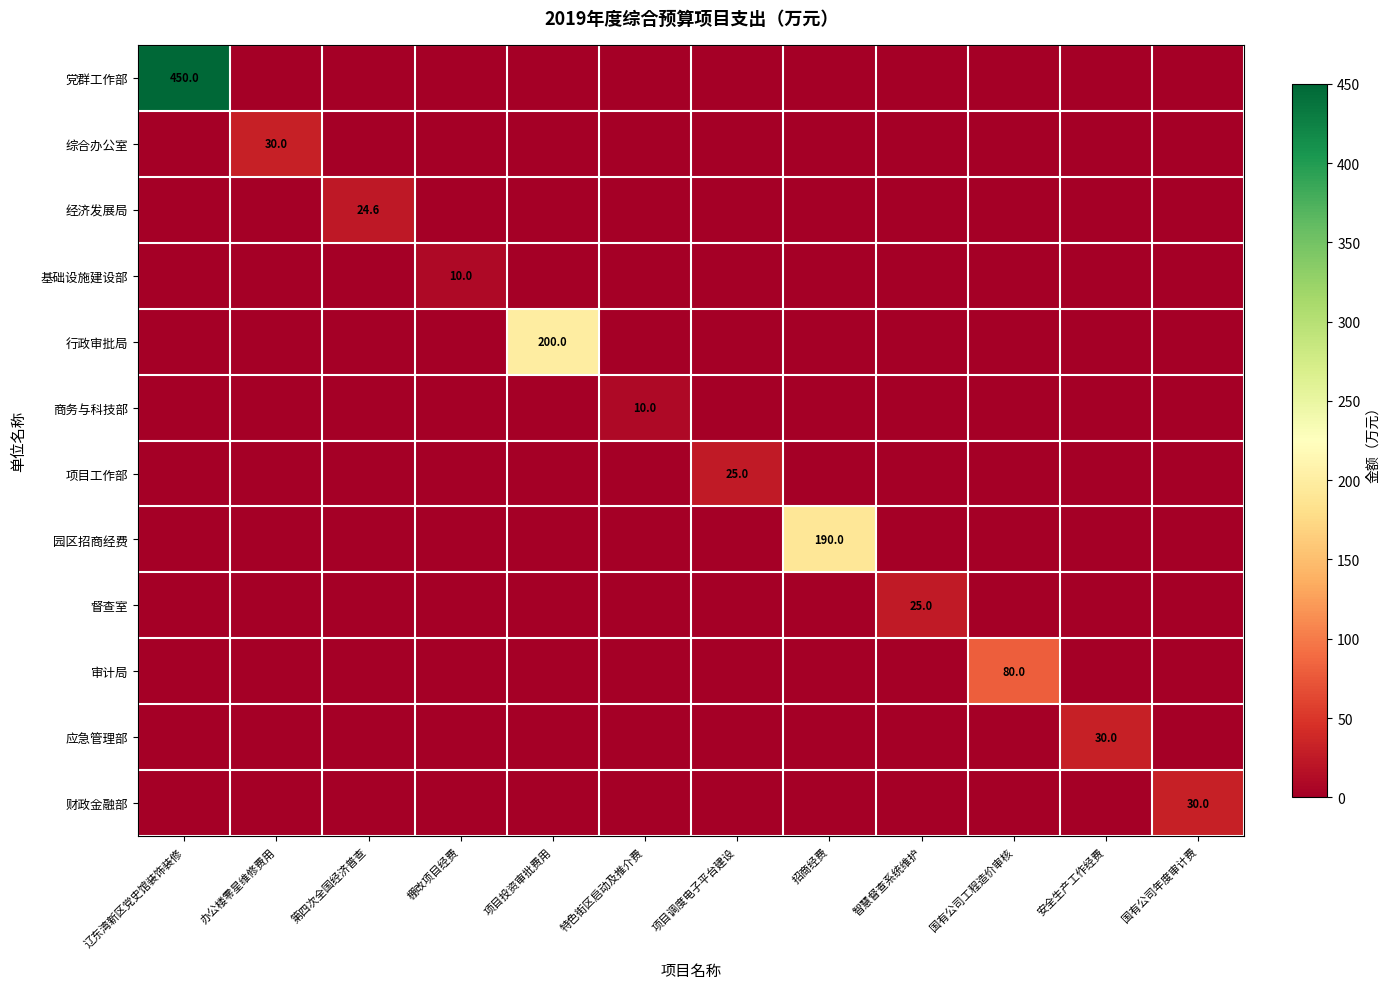

Which category has the lowest value across all series?

办公楼零星维修费用